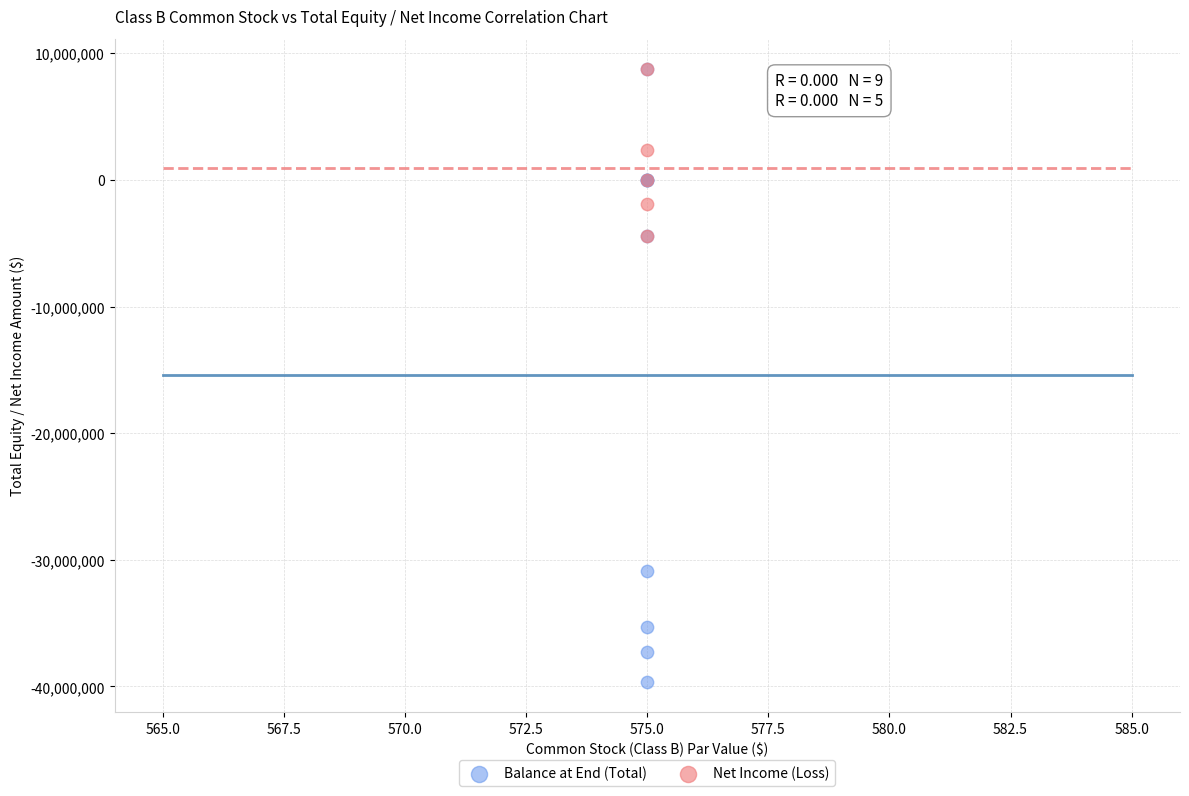

Which series has the widest spread of Y values?

Balance at End (Total)